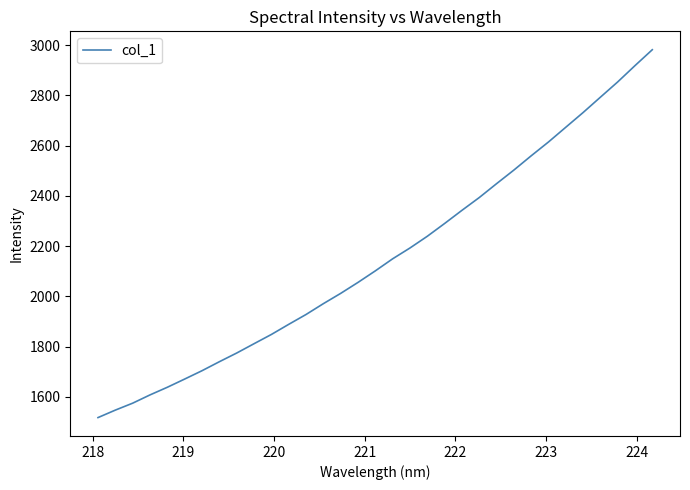

What is the difference between the maximum and minimum values?

1463.5